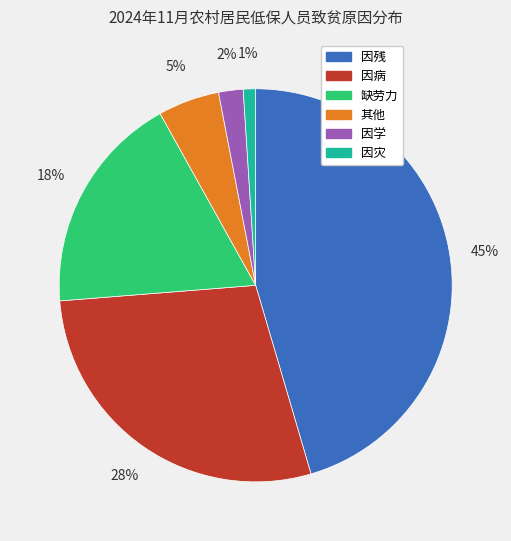

Which category has the biggest portion of the pie?

因残